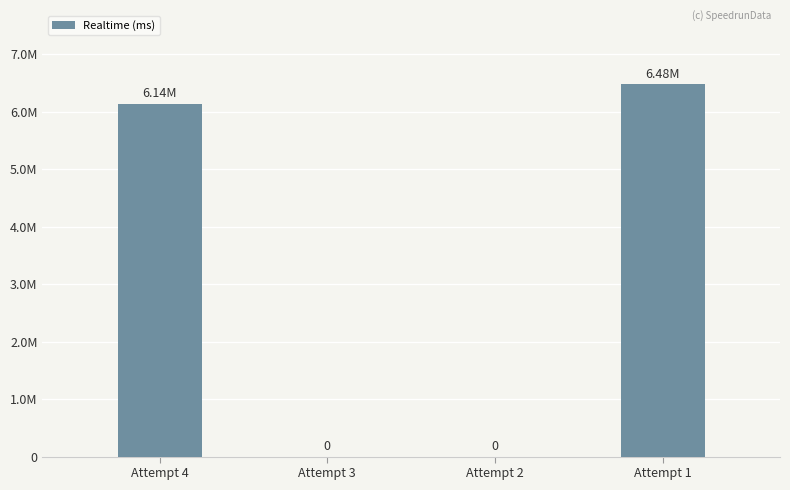

Are the bars horizontal?

No